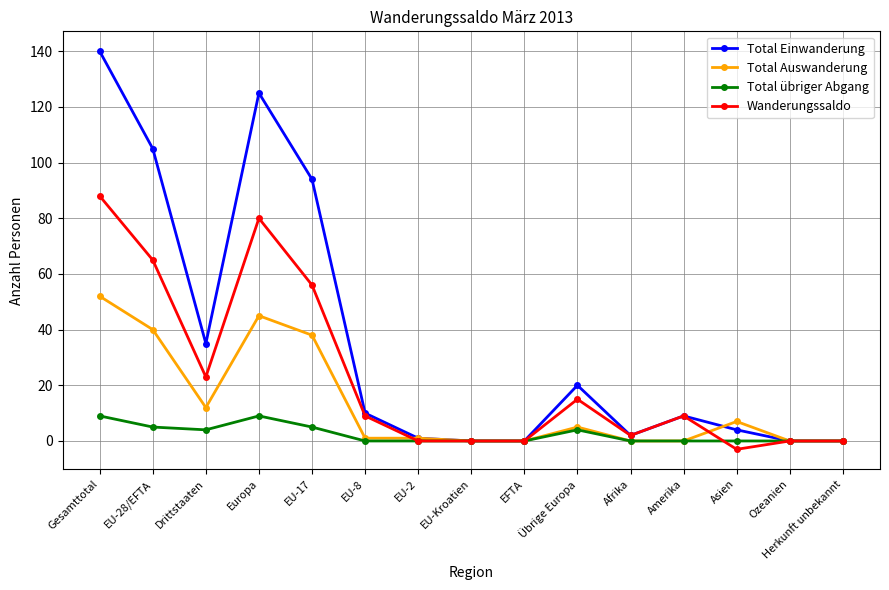

Is it true that Total Auswanderung equals -26 at EFTA?

False